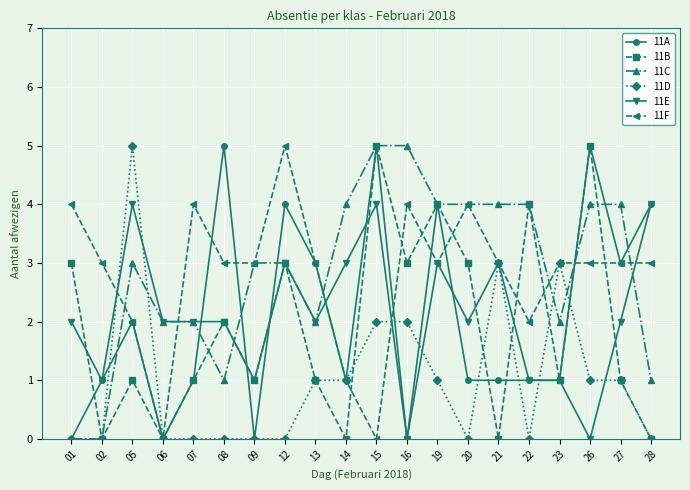

Reading left to right, what are all the values shown in this chart?

11A: 0	1	2	0	1	5	0	4	3	1	5	0	4	1	1	1	1	5	3	4
11B: 3	0	1	0	1	2	1	3	1	0	5	3	4	3	0	4	1	5	1	0
11C: 0	0	3	2	2	1	3	3	2	4	5	5	4	4	4	4	2	4	4	1
11D: 0	0	5	0	0	0	0	0	1	1	2	2	1	0	3	0	3	1	1	0
11E: 2	1	4	2	2	2	1	3	2	3	4	0	3	2	3	1	1	0	2	4
11F: 4	3	2	0	4	3	3	5	3	1	0	4	3	4	3	2	3	3	3	3